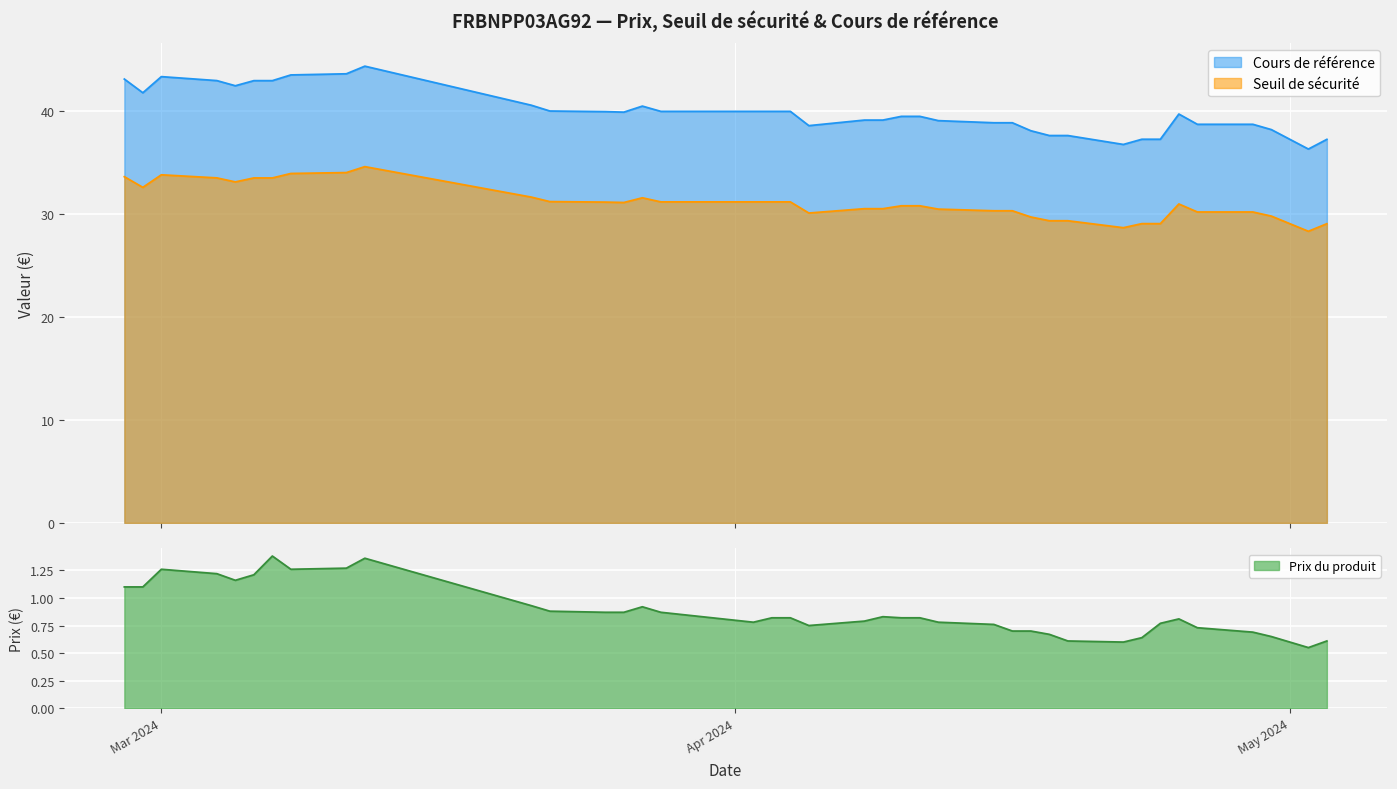

What position from the left is 2024-04-10?

17